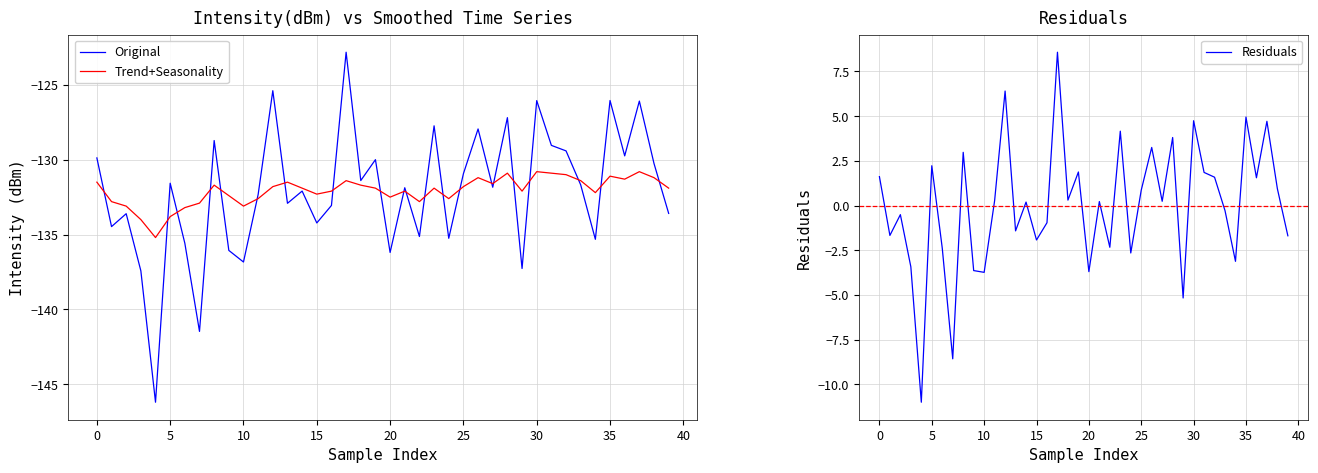

Between 14 and 34, which series saw the biggest shift?

Residuals